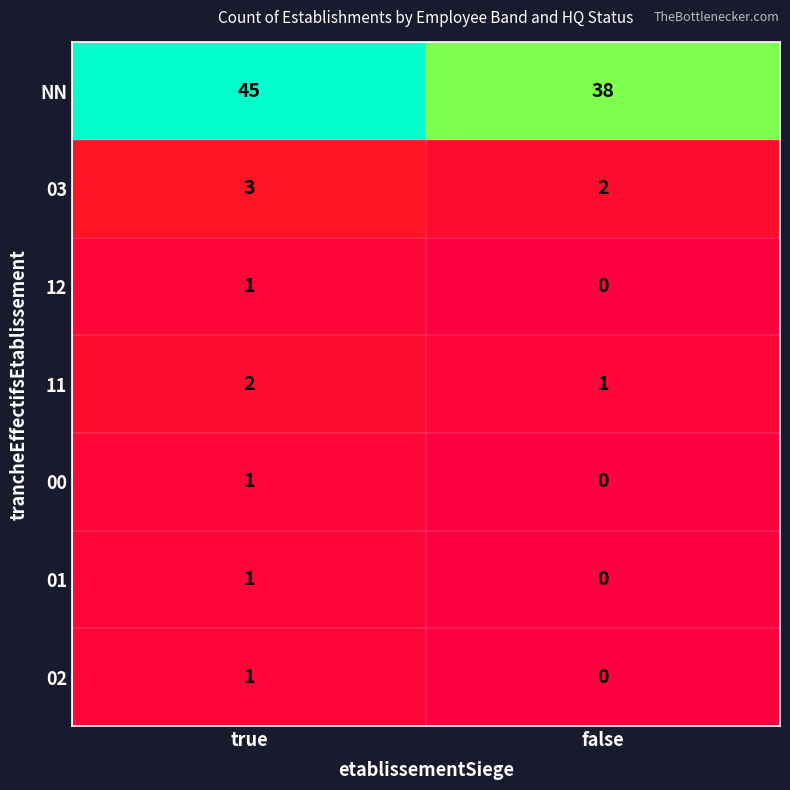

Which label corresponds to the smallest value in the chart?

false